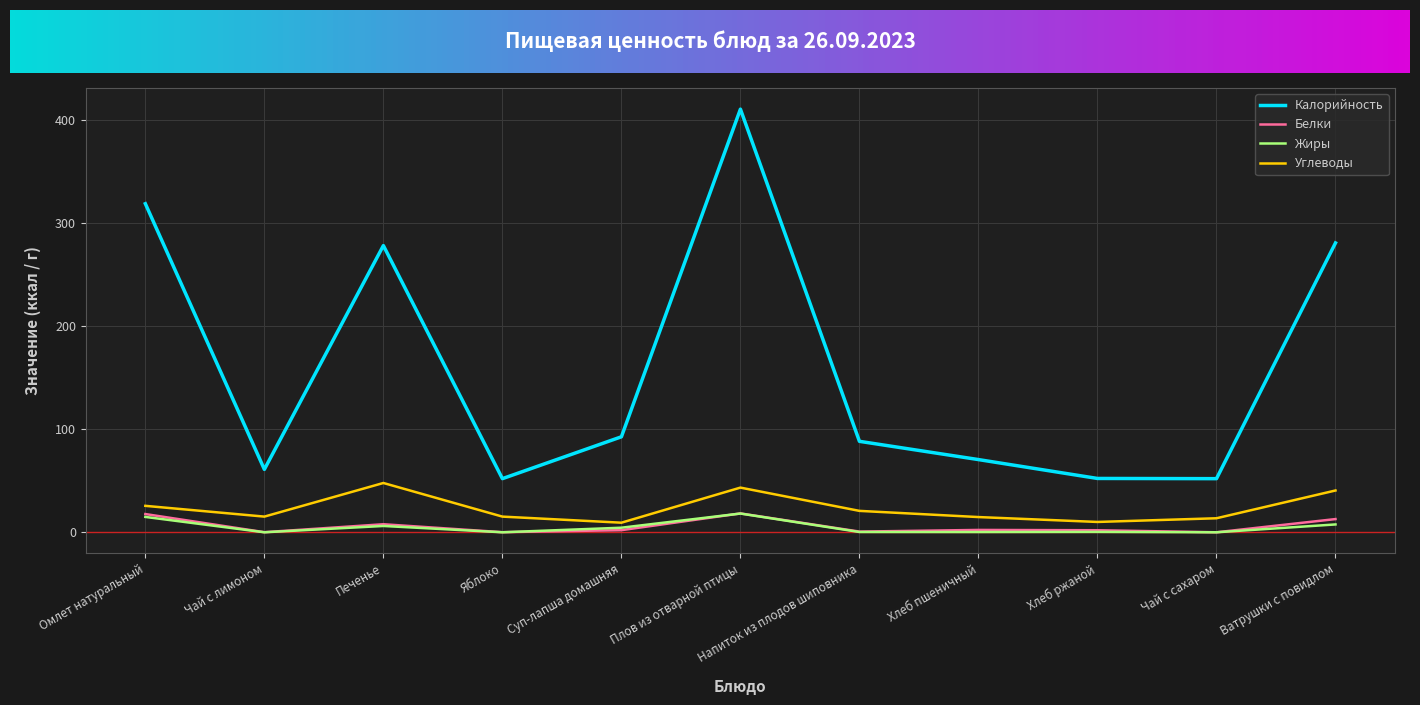

Which series has the largest range (max minus min)?

Калорийность